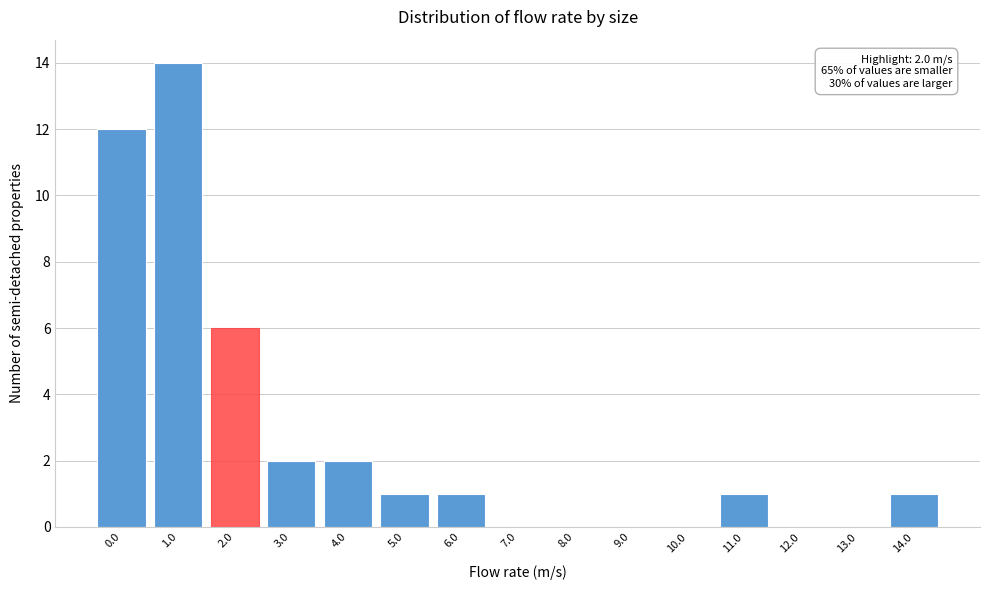

Reading left to right, extract all data points from this chart.

0.0=12	1.0=14	2.0=6	3.0=2	4.0=2	5.0=1	6.0=1	7.0=0	8.0=0	9.0=0	10.0=0	11.0=1	12.0=0	13.0=0	14.0=1